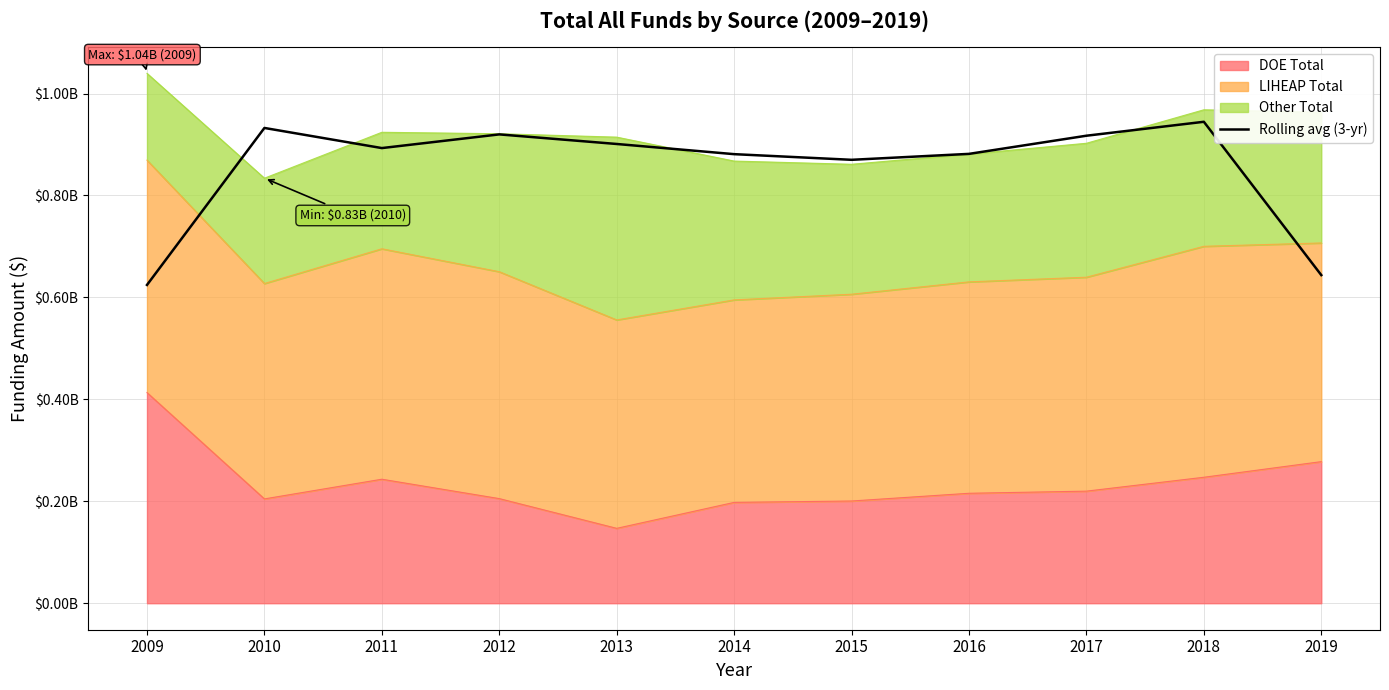

Reading left to right, what are all the values shown in this chart?

624462784.7	932439011.0	892952728.7	919805558.3	900989407.0	881020431.8	869940954.0	881575120.0	917204819.0	944530851.8	643736610.8